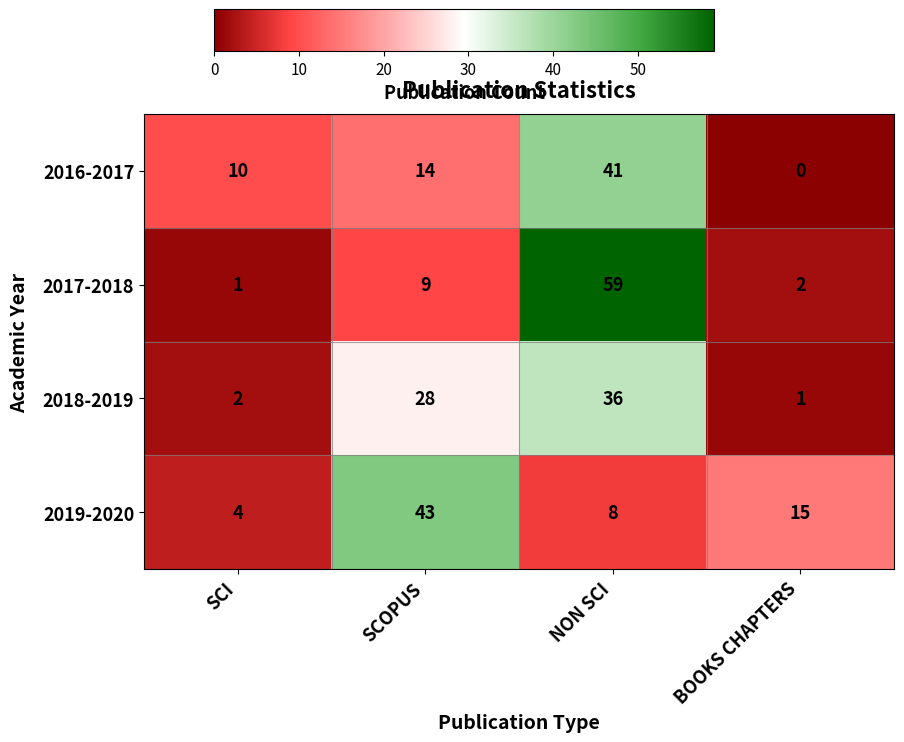

The 2016-2017 series shows 14 at SCOPUS. True or false?

True